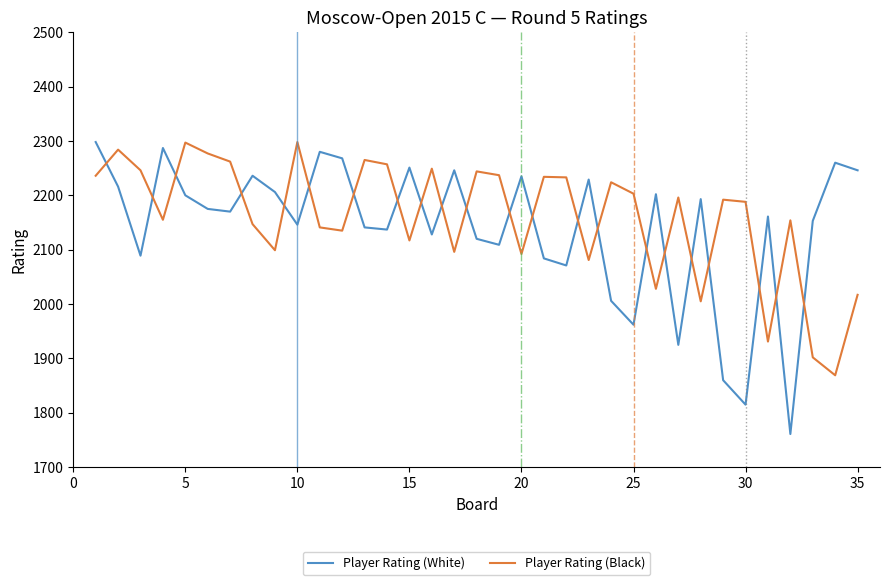

Which series has the largest total across all categories?

Player Rating (Black)